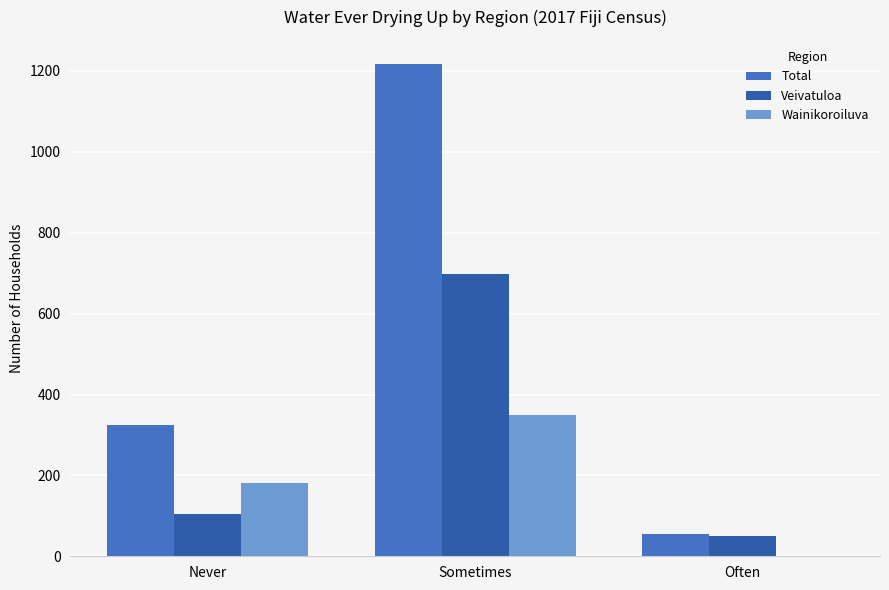

At which label is Veivatuloa closest to 374?

Never